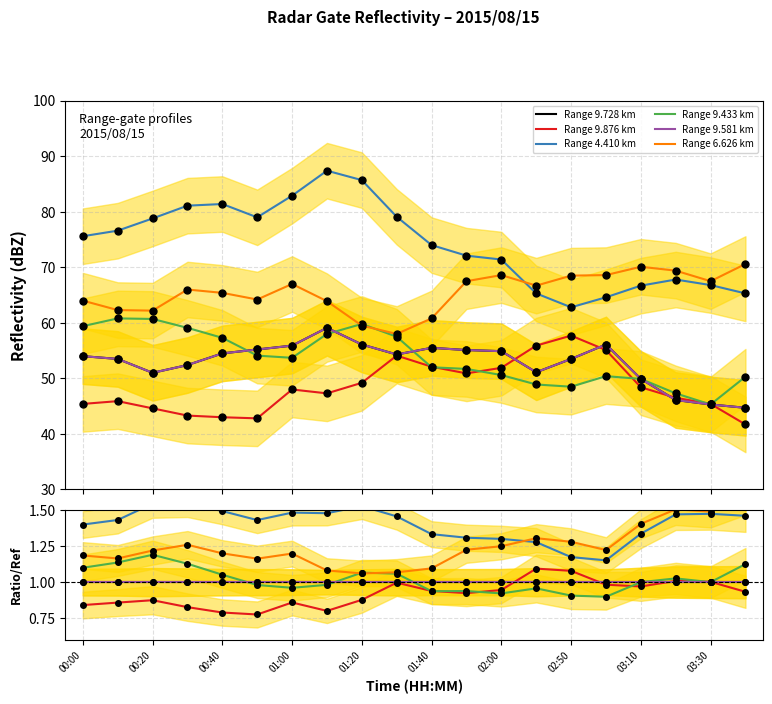

Is this an area chart (filled region under the line)?

No